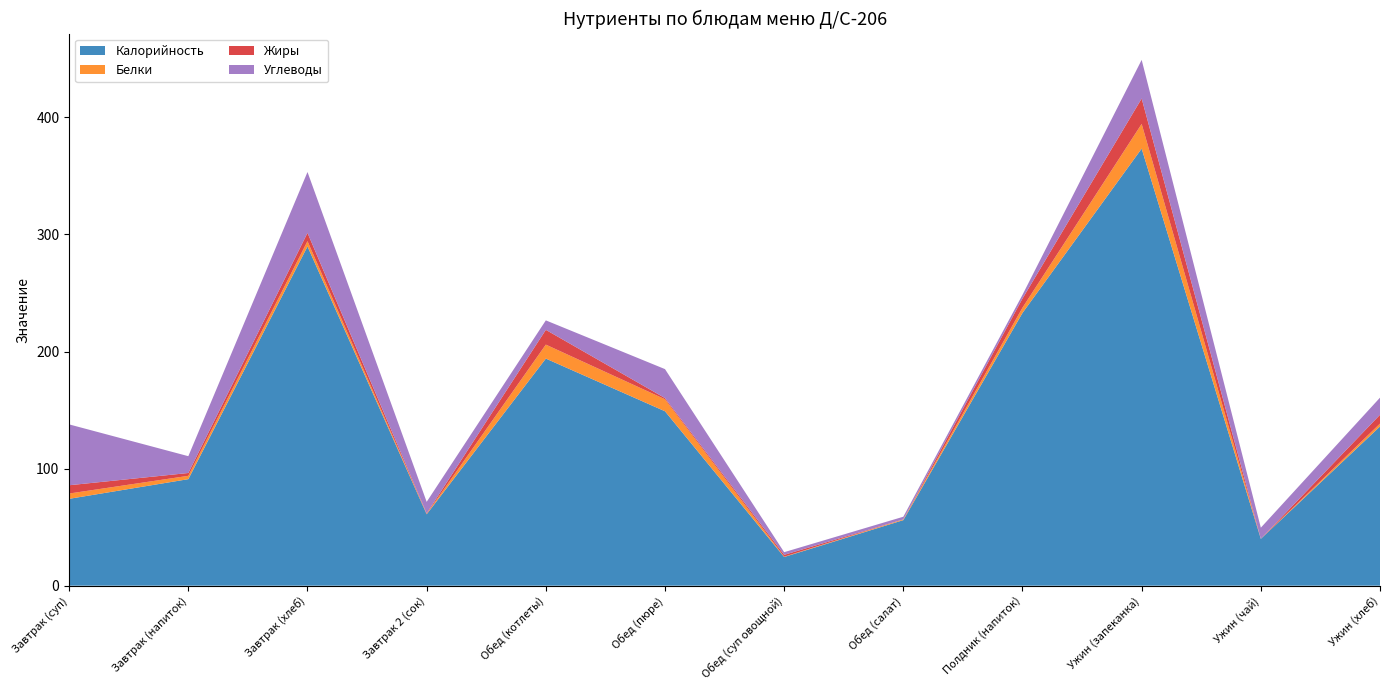

Reading left to right, what are all the values shown in this chart?

Калорийность: 74.2	91.0	289.8	61.0	194.0	149.0	24.5	56.0	233.0	373.4	40.0	136.0
Белки: 4.5	2.9	4.5	0.4	11.9	10.2	0.3	0.6	4.5	21.1	0.1	2.5
Жиры: 7.1	2.4	7.1	0.4	12.6	1.0	1.6	0.0	7.8	21.7	0.0	7.5
Углеводы: 52.0	14.4	52.0	9.8	8.1	24.8	2.3	2.3	3.2	33.0	9.5	14.6